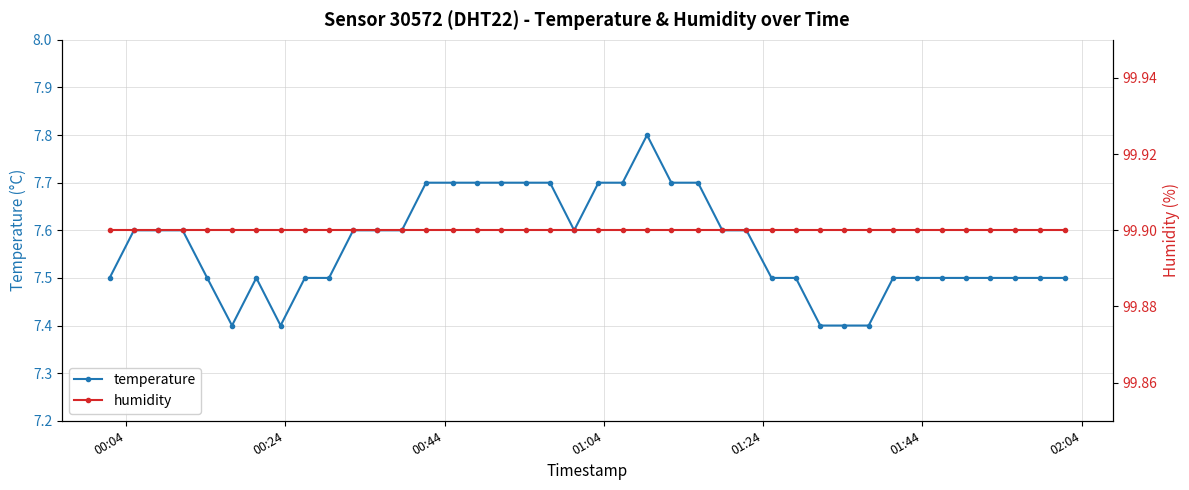

What is the minimum value for temperature?

7.4